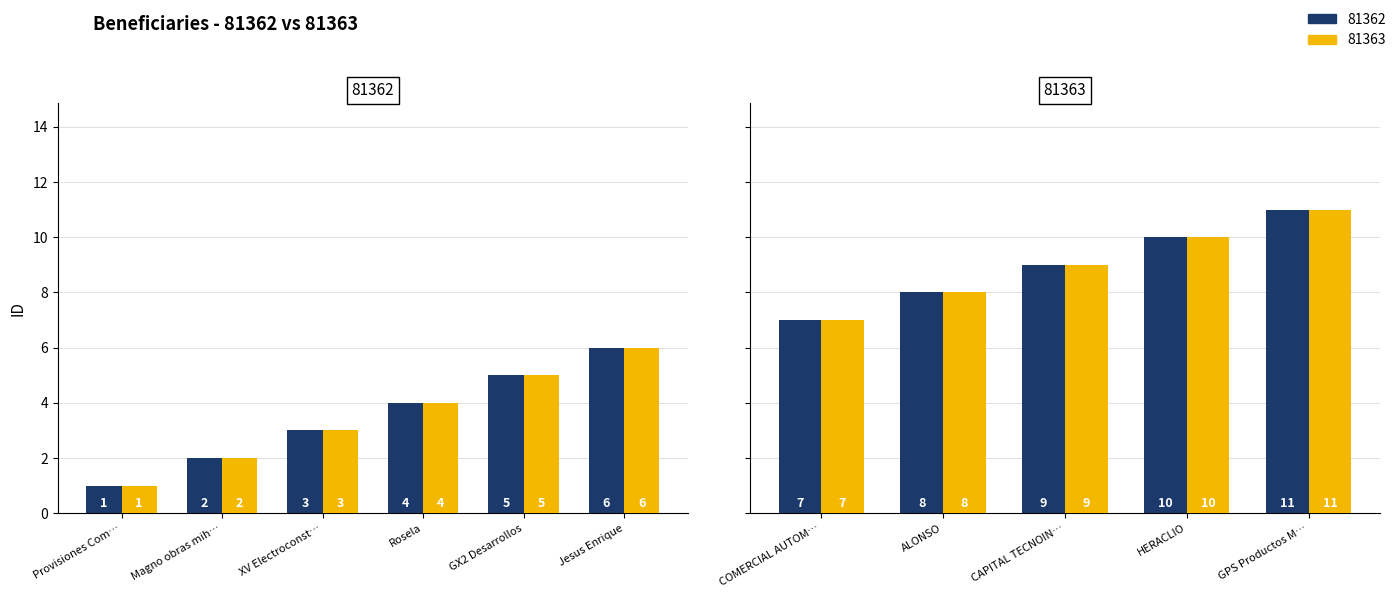

Which series has the largest total across all categories?

81362